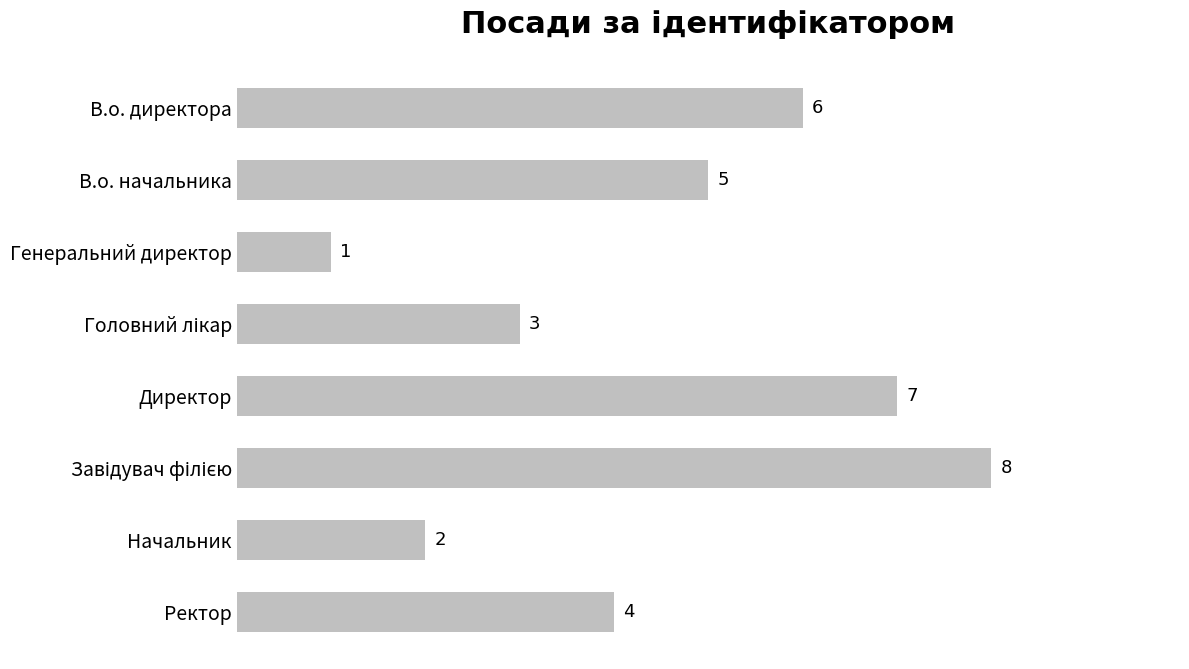

How many values are between 3 and 7?

5